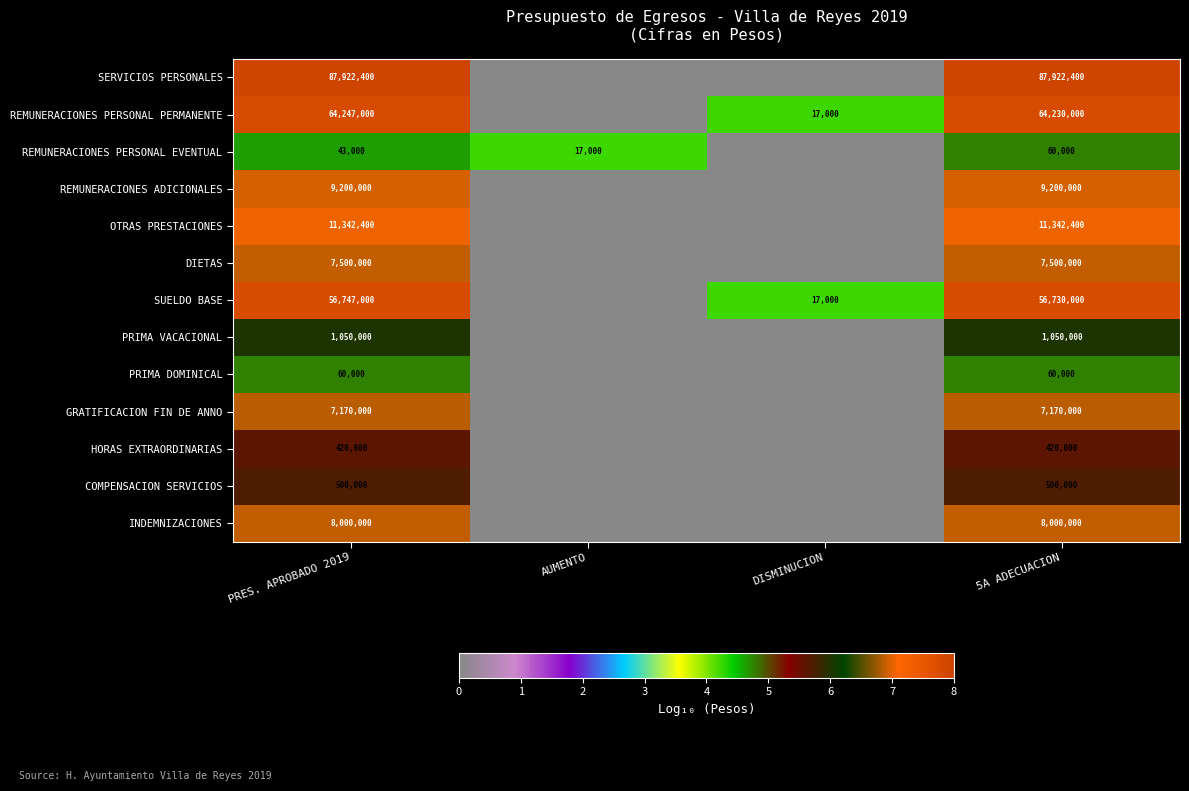

What is the sum of the HORAS EXTRAORDINARIAS values at PRES. APROBADO 2019 and 5A ADECUACION?

840000